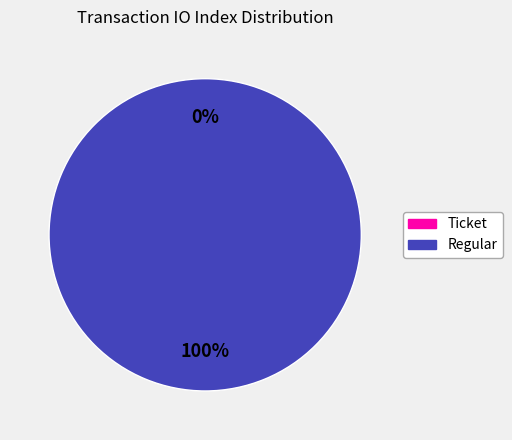

Is it true that Ticket is 0% of the pie?

True